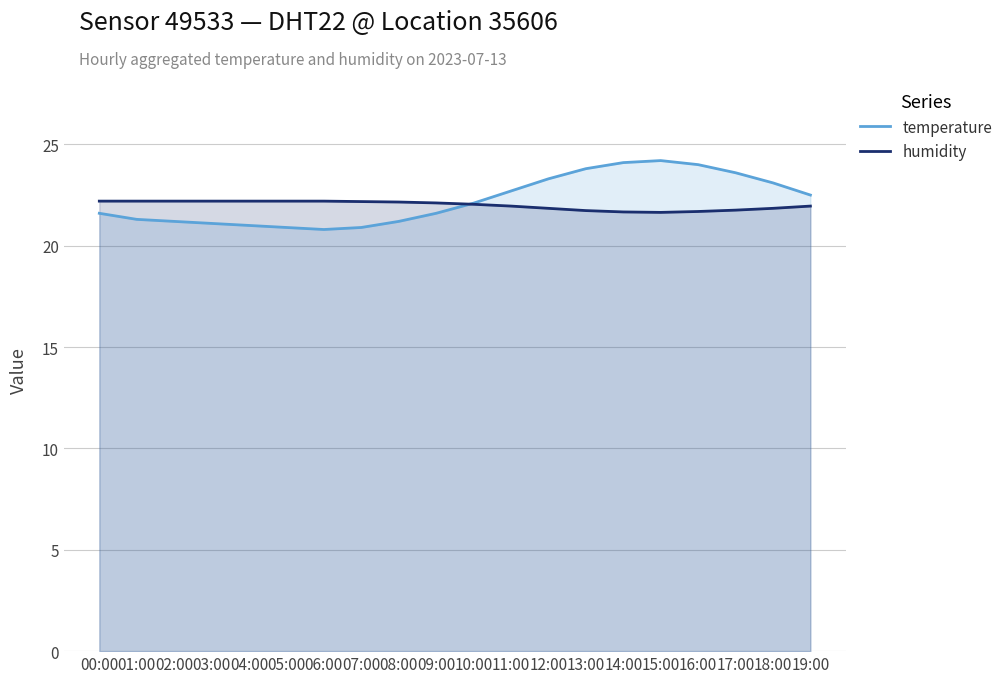

What is the difference between the maximum and second lowest values in the humidity series?

0.5